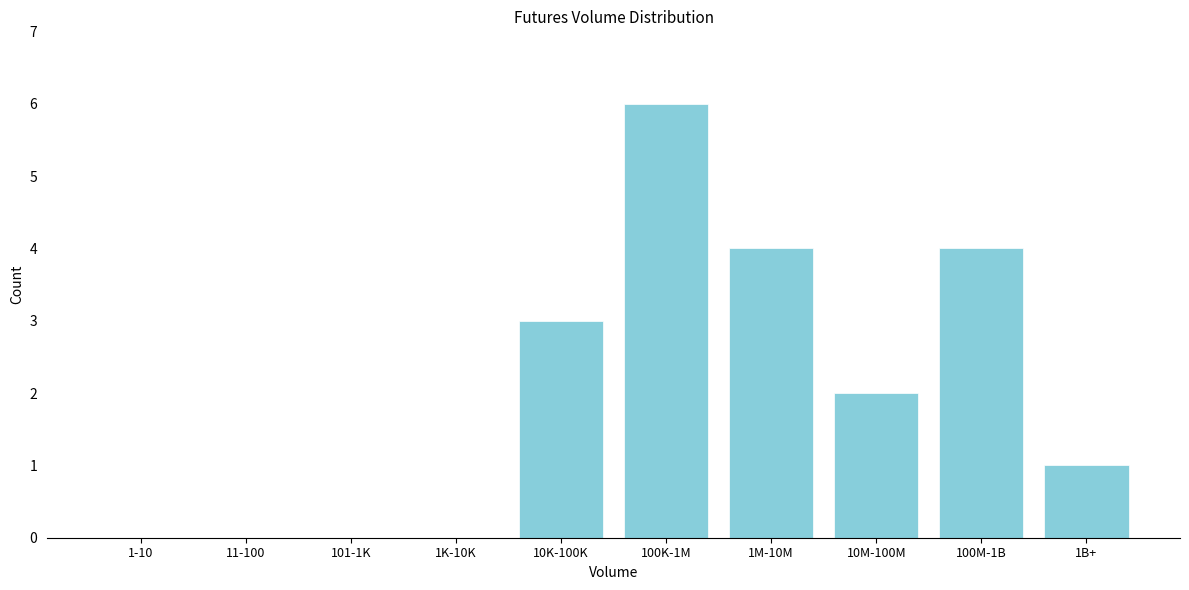

Reading right to left, list all the values displayed in this chart.

1B+=1	100M-1B=4	10M-100M=2	1M-10M=4	100K-1M=6	10K-100K=3	1K-10K=0	101-1K=0	11-100=0	1-10=0